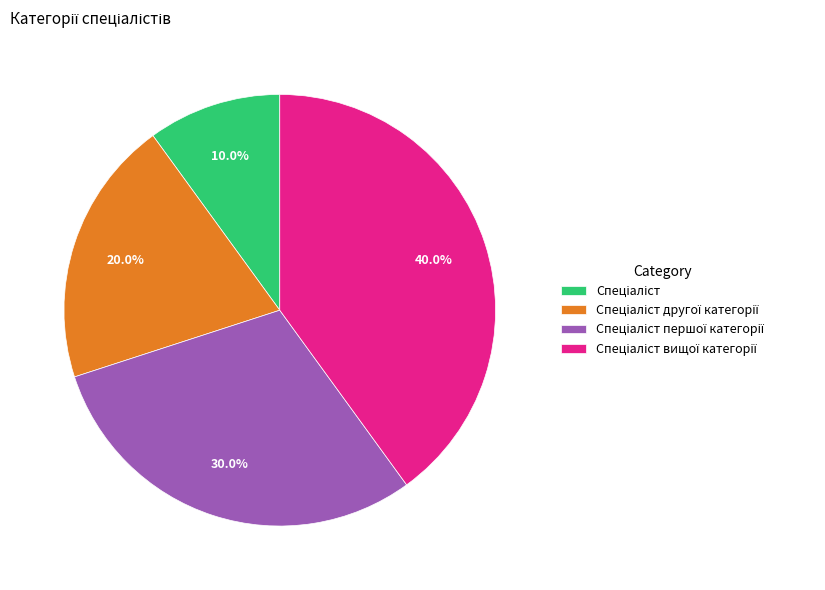

Is there a majority slice in this chart?

No